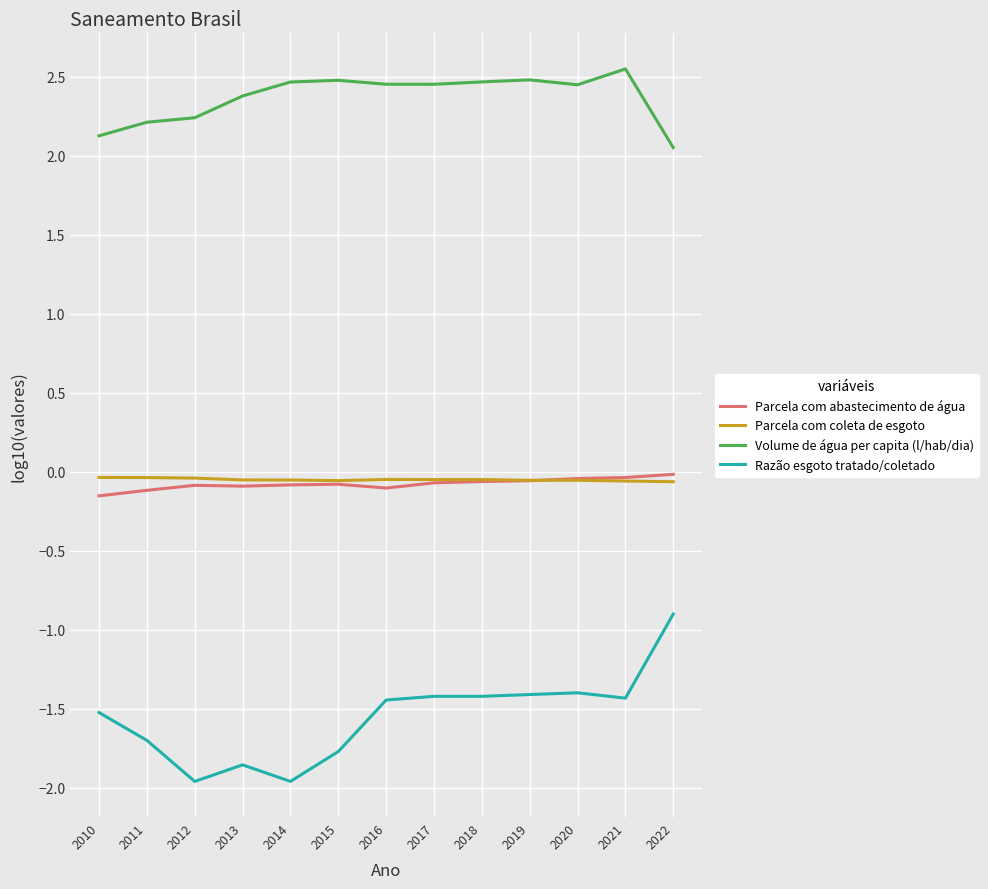

Which series changed the most between 2017 and 2022?

Razão esgoto tratado/coletado